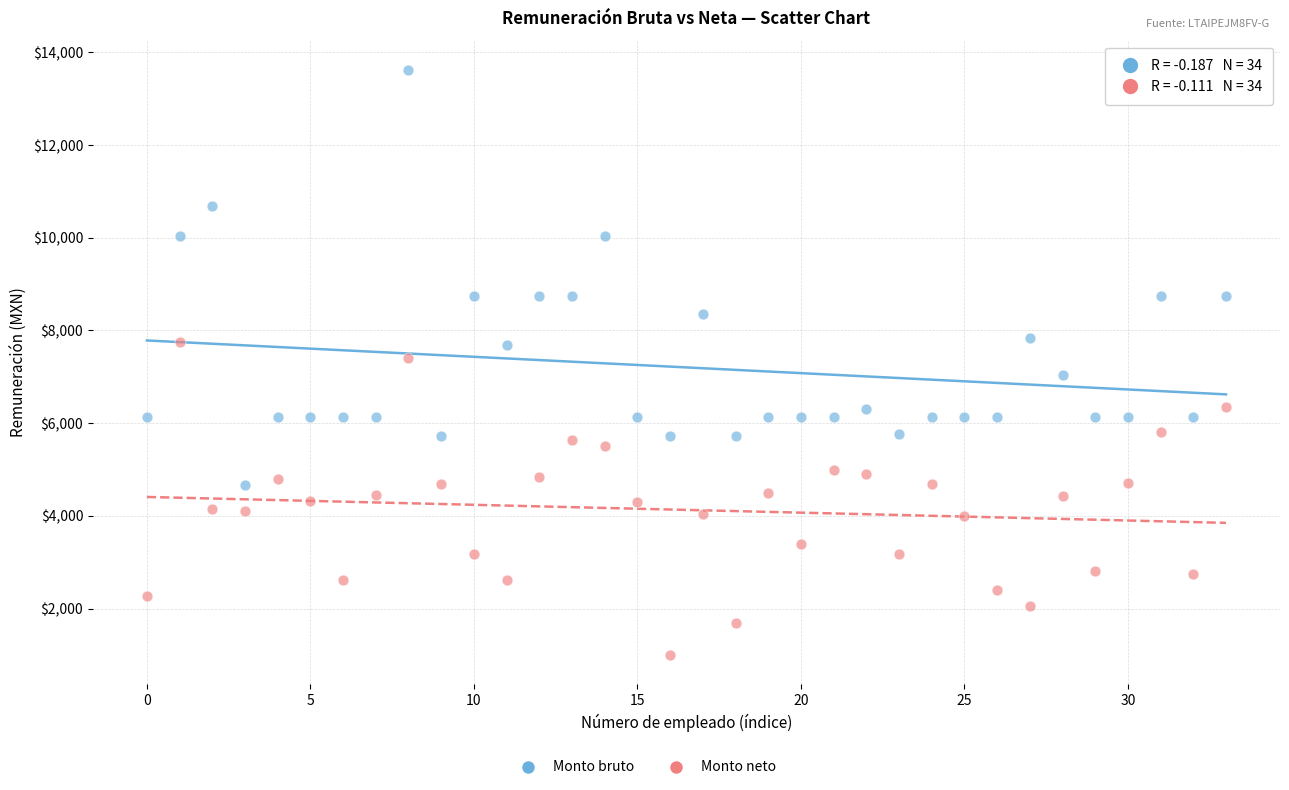

Which series contains the lowest Y value?

Monto neto